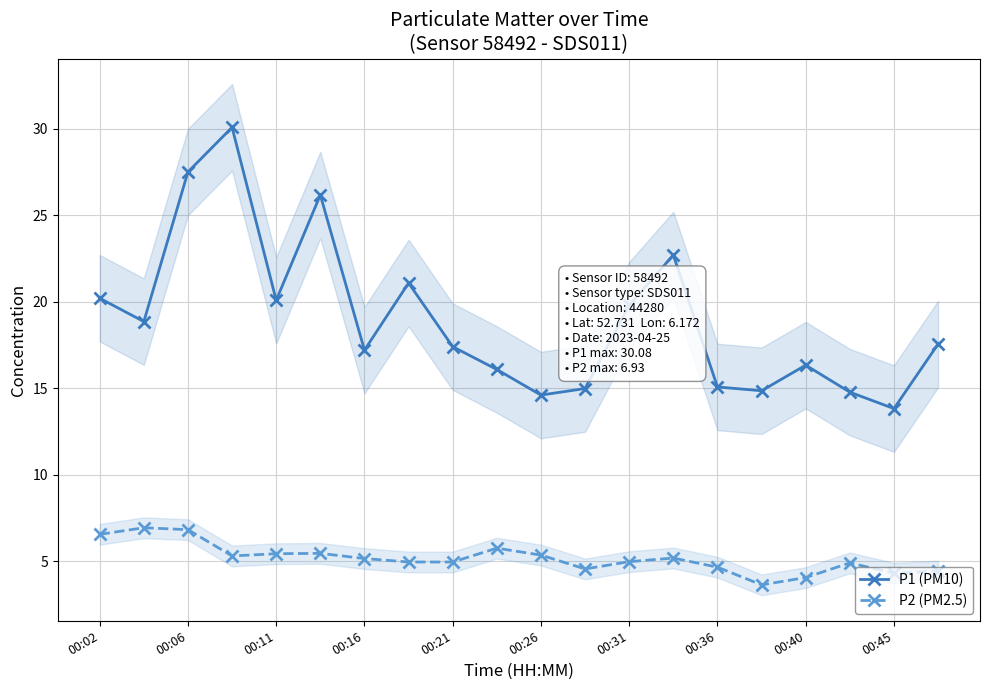

In P2 (PM2.5), how many points are higher than both neighbors (excluding endpoints)?

5